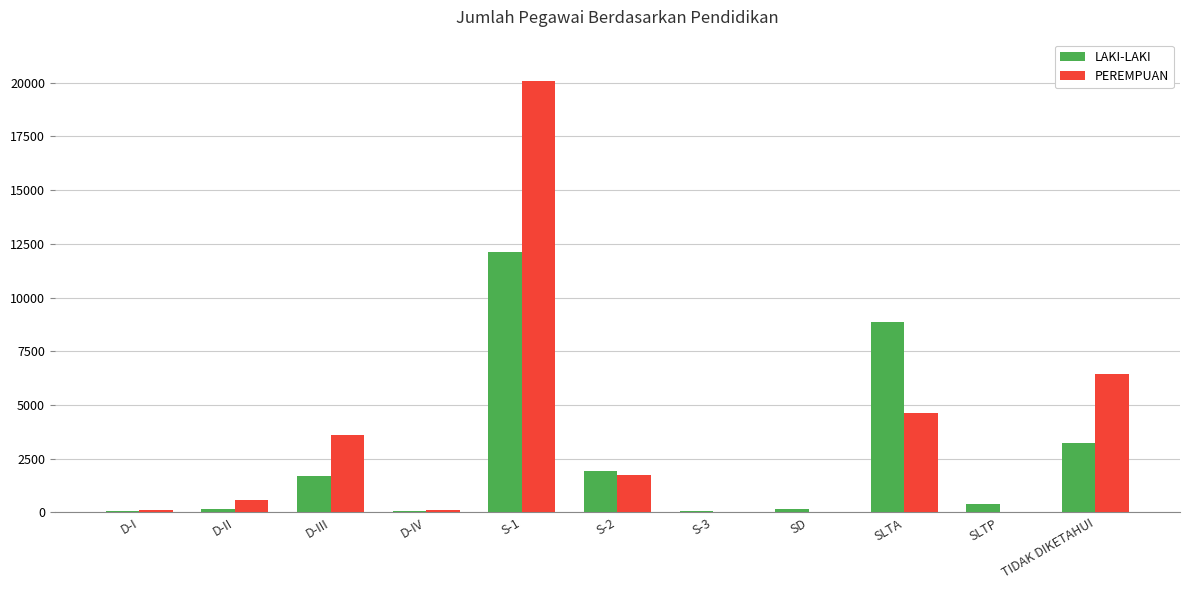

What is the sum of all LAKI-LAKI values?

28665